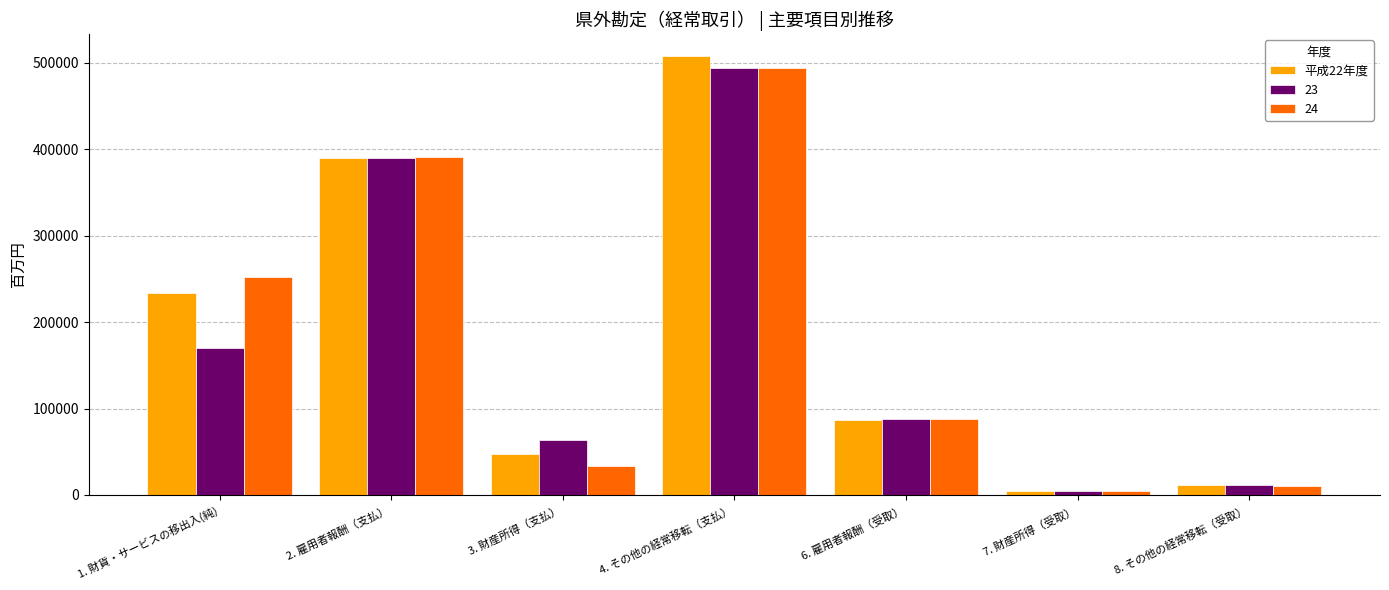

Which label corresponds to the largest value in the chart?

4. その他の経常移転（支払）